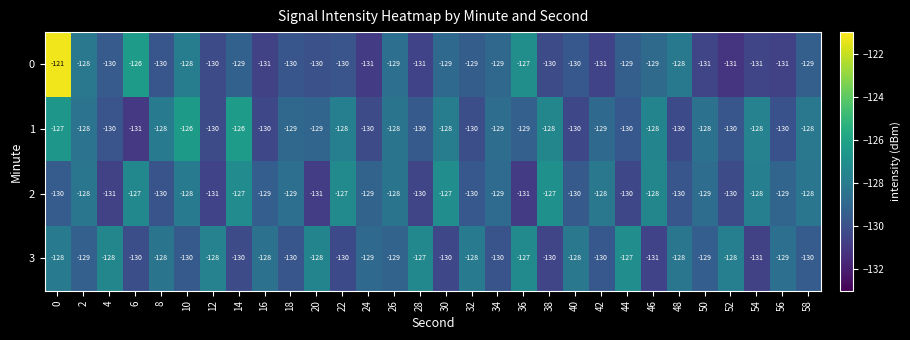

What is the difference between the maximum and second lowest values in the 0 series?

10